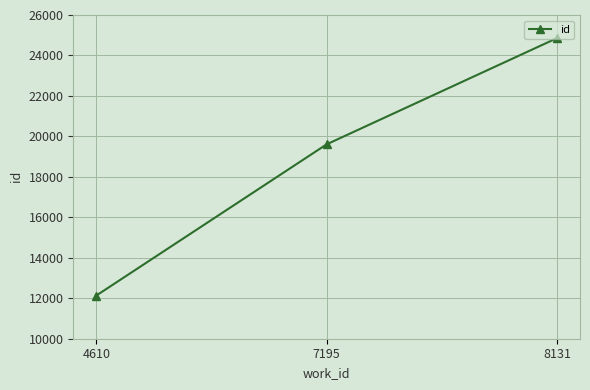

Reading right to left, extract all data points from this chart.

24857	19608	12134